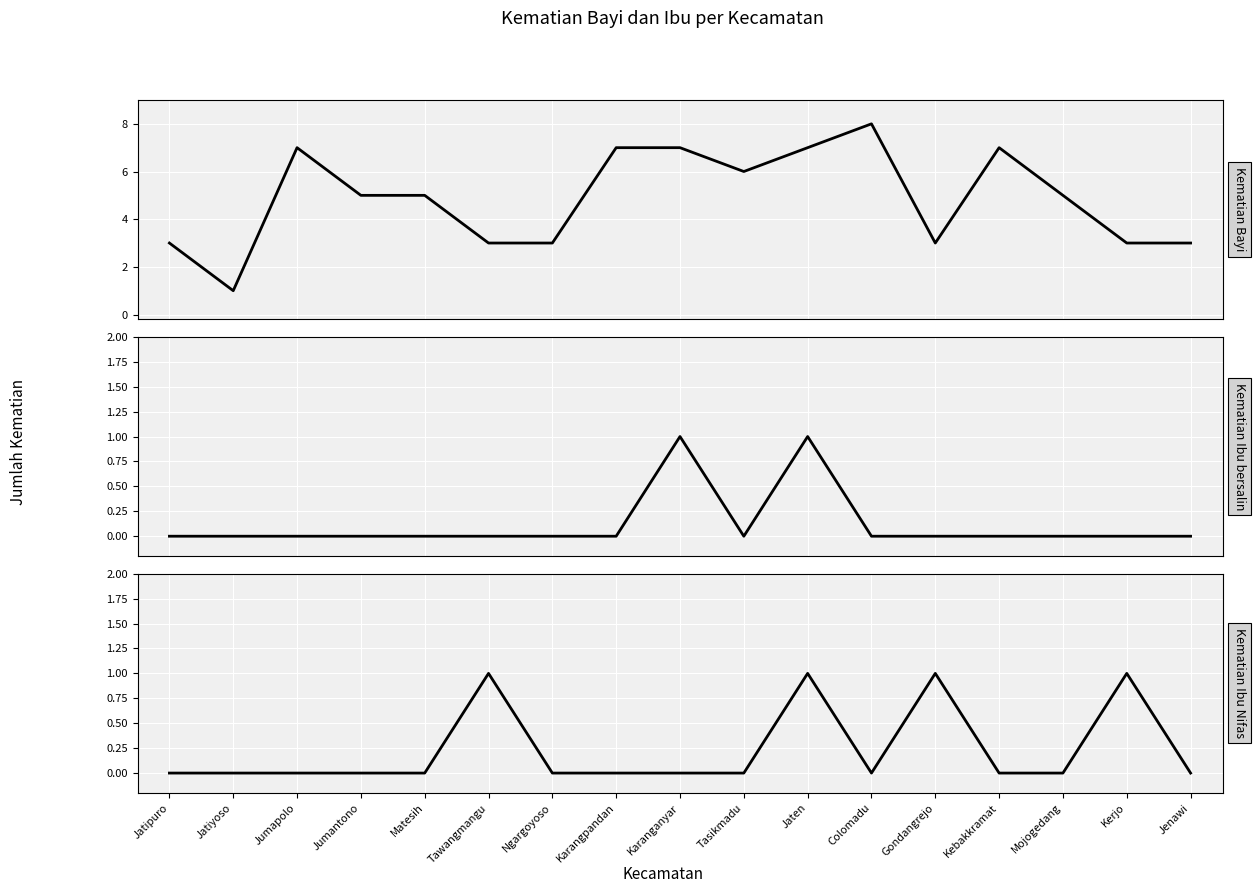

Which category has the highest value in the Kematian Ibu Nifas series?

Tawangmangu